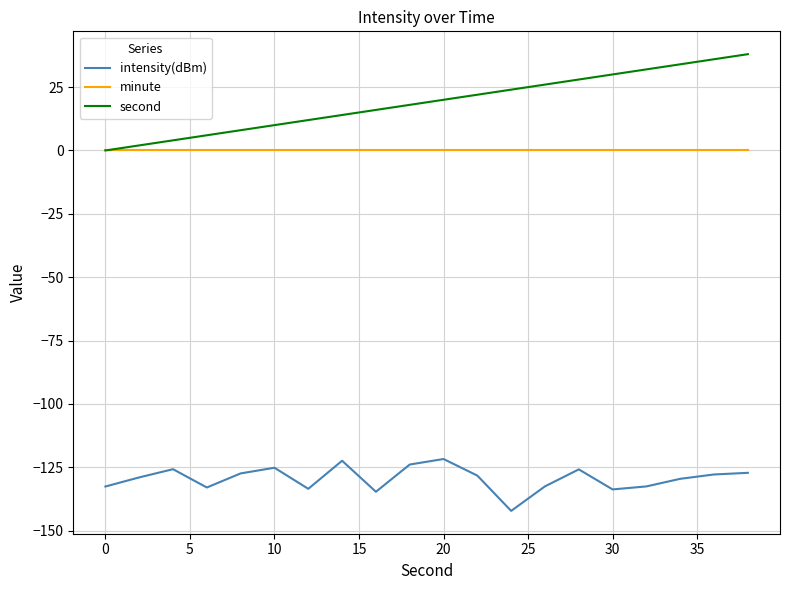

True or false: intensity(dBm) and second cross at least once.

False